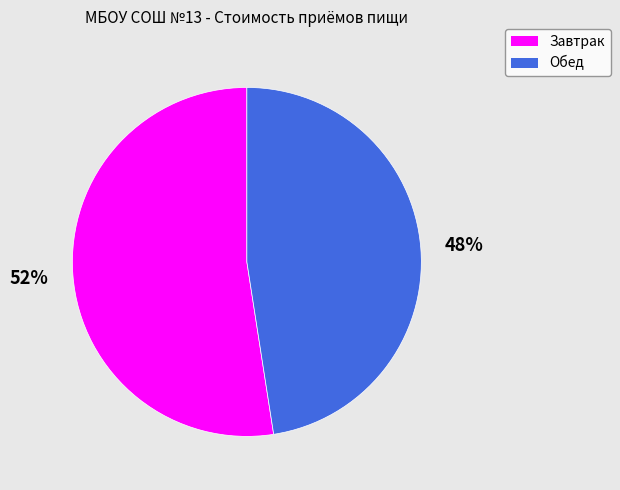

To the nearest percent, what portion does Обед represent?

48%